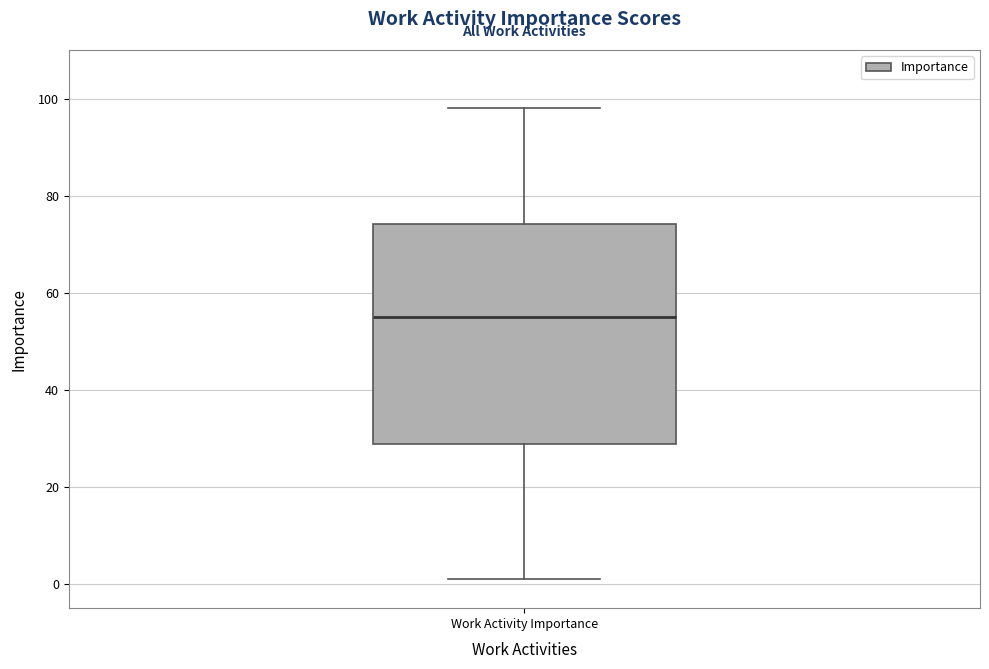

Transcribe this box plot: give where the median line is, the range the box spans, and where the two whiskers end, as read against the y-axis. The values are not printed on the chart, so give them approximately, as read against the axis.

median 56, box 28 to 74, whiskers 2 to 98